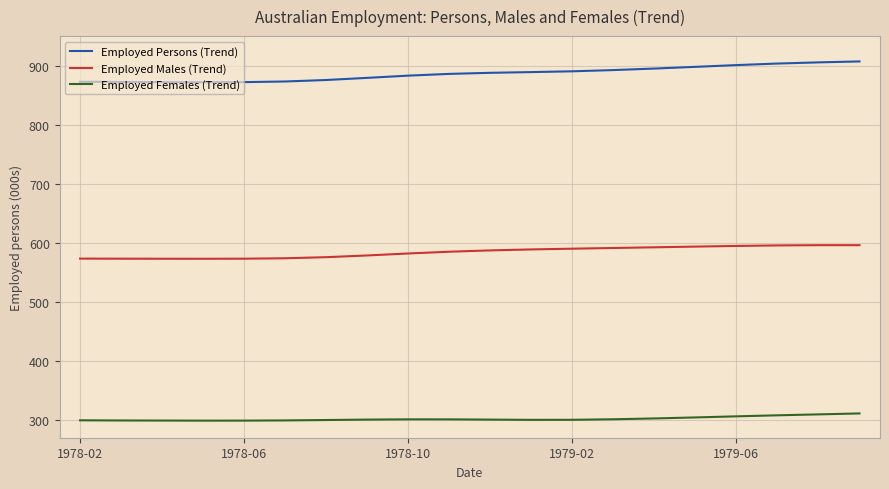

What is the lowest value of the Employed Females (Trend) series?

298.9